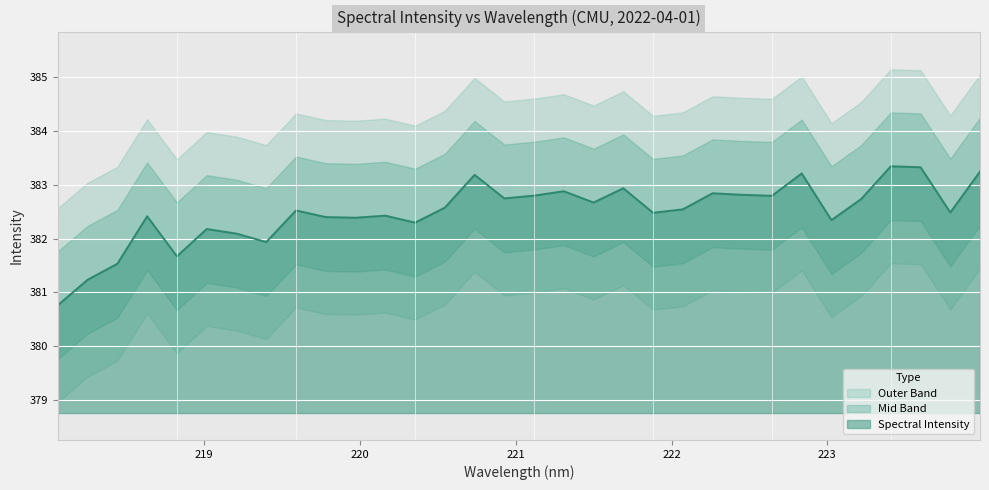

What is the sum of all values?

12239.8